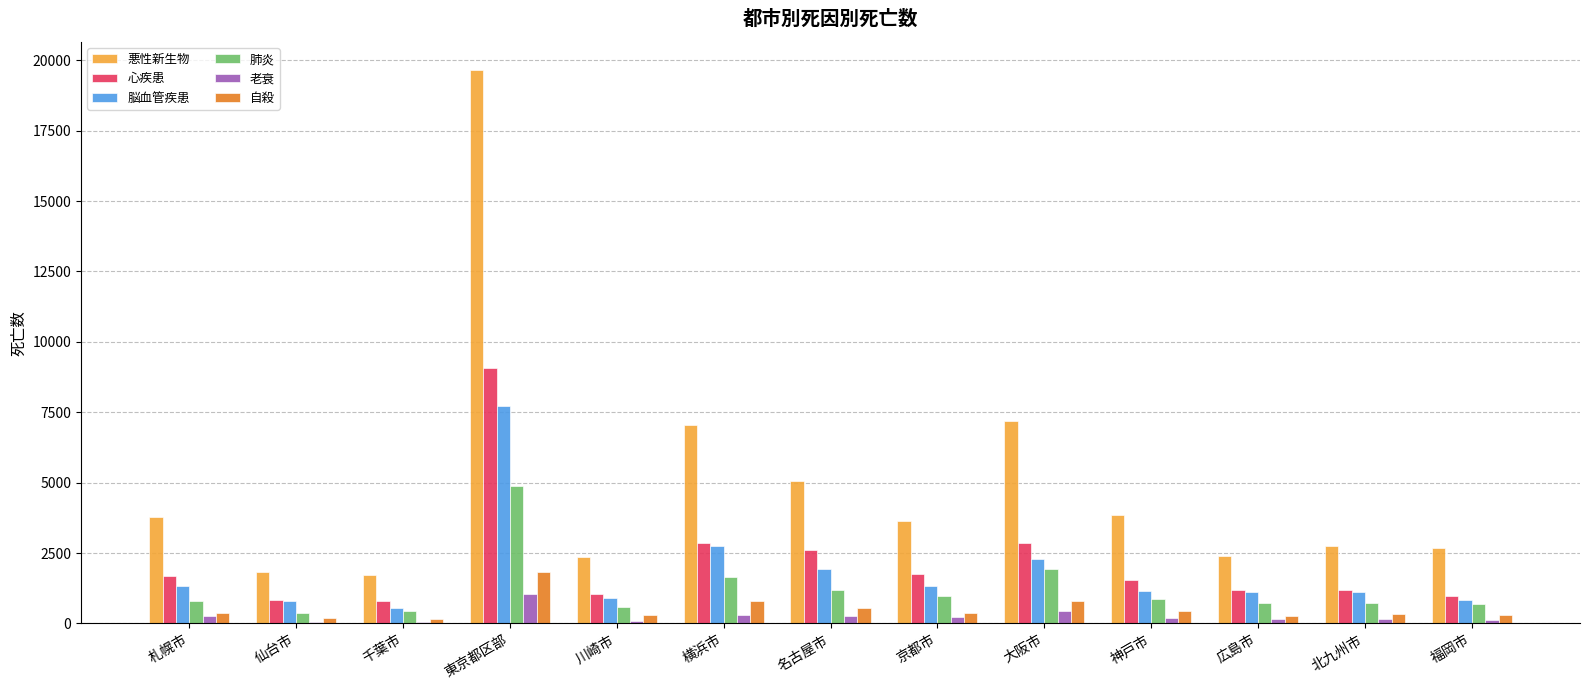

What is the maximum value for 心疾患?

9061